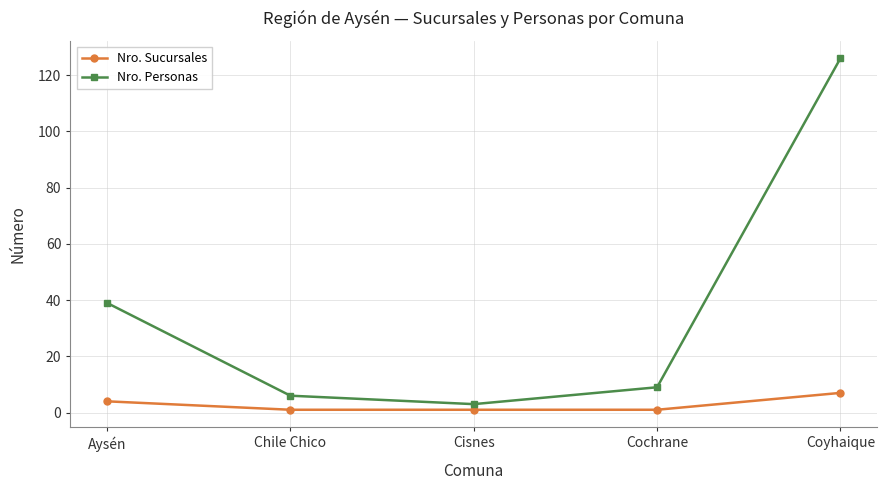

What position from the left is Cochrane?

4